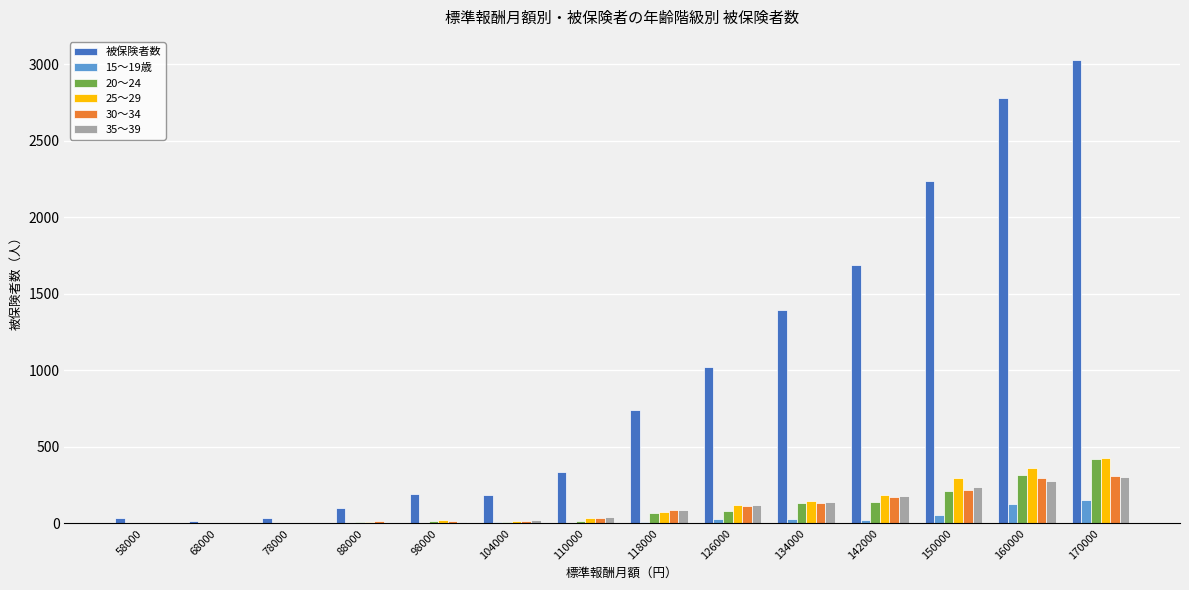

What is the spread (max minus min) of values at 160000?

2652